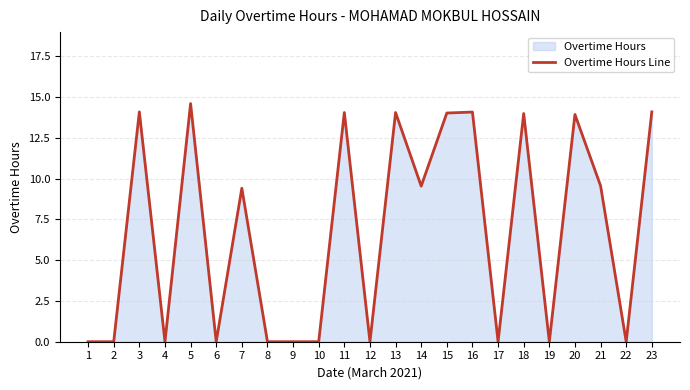

The value at 2 is -8.8. True or false?

False